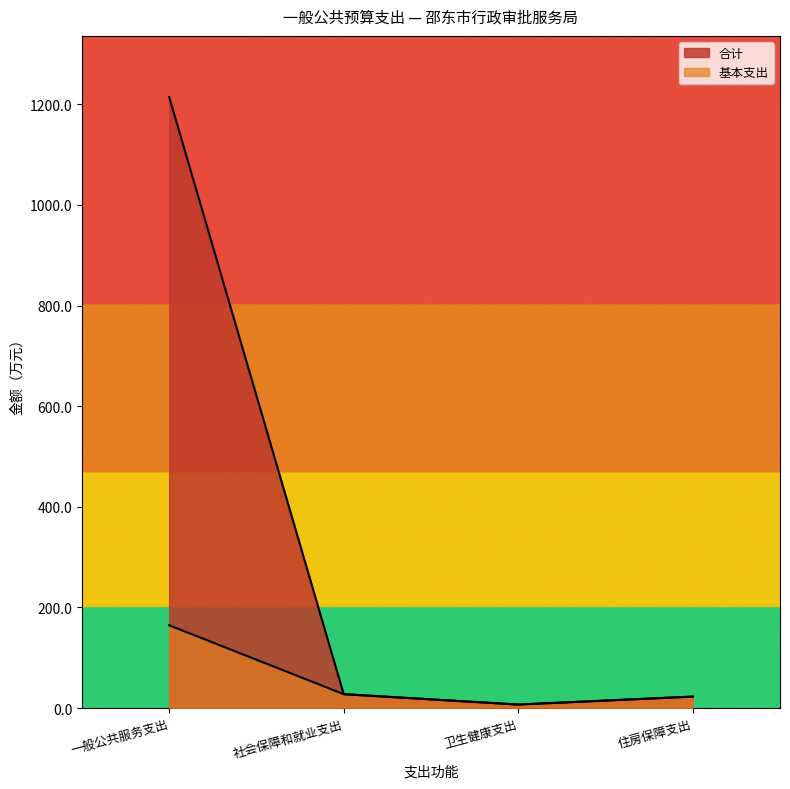

Between 卫生健康支出 and 一般公共服务支出, which is larger?

一般公共服务支出